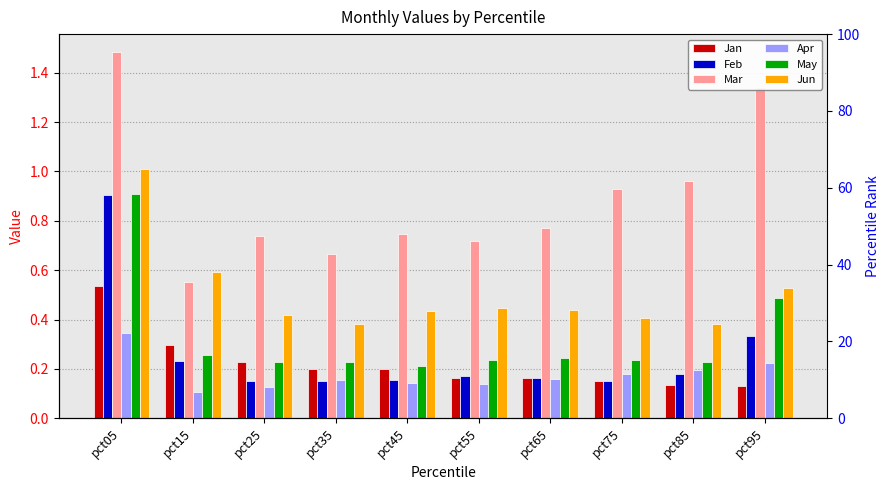

Reading left to right, transcribe all the data shown in this chart.

Jan: 0.5	0.3	0.2	0.2	0.2	0.2	0.2	0.2	0.1	0.1
Feb: 0.9	0.2	0.2	0.1	0.2	0.2	0.2	0.2	0.2	0.3
Mar: 1.5	0.6	0.7	0.7	0.7	0.7	0.8	0.9	1.0	1.3
Apr: 0.3	0.1	0.1	0.2	0.1	0.1	0.2	0.2	0.2	0.2
May: 0.9	0.3	0.2	0.2	0.2	0.2	0.2	0.2	0.2	0.5
Jun: 1.0	0.6	0.4	0.4	0.4	0.4	0.4	0.4	0.4	0.5